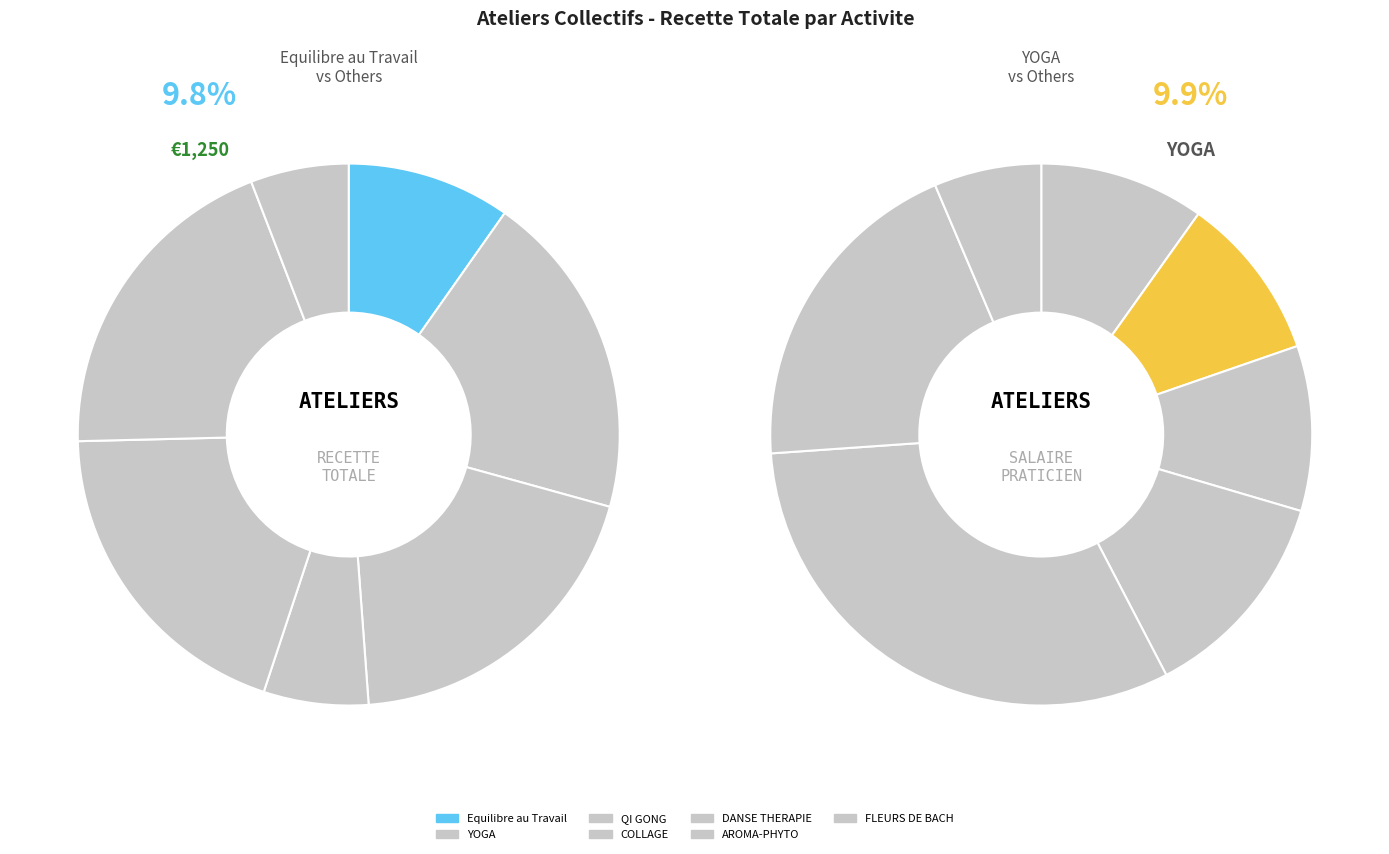

To the nearest percent, what portion does Equilibre au Travail represent?

10%